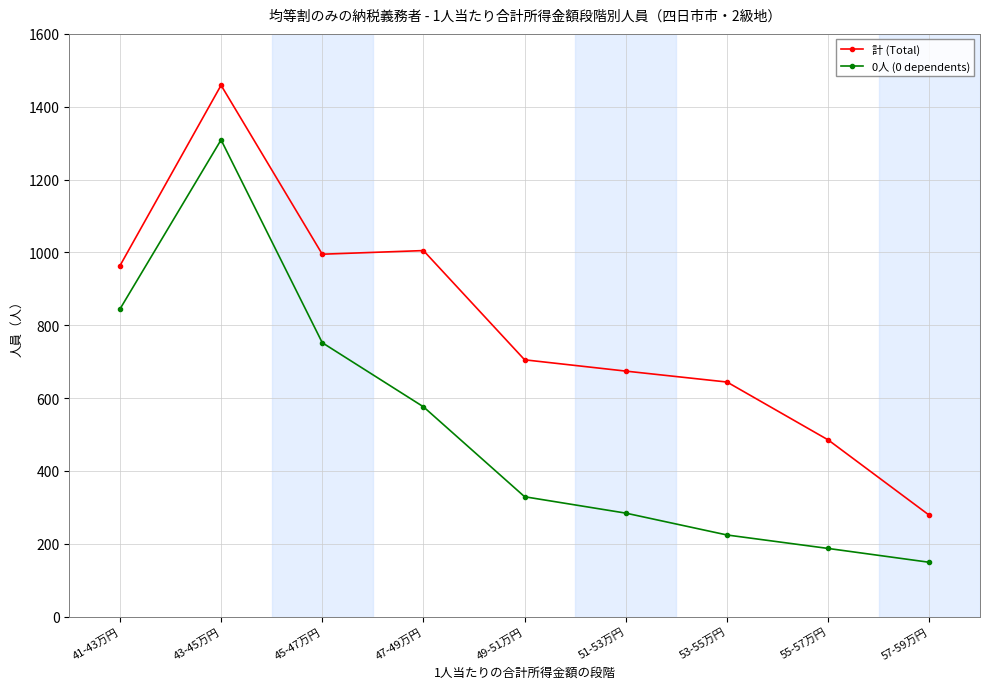

At which label is 計 (Total) closest to 868?

41-43万円